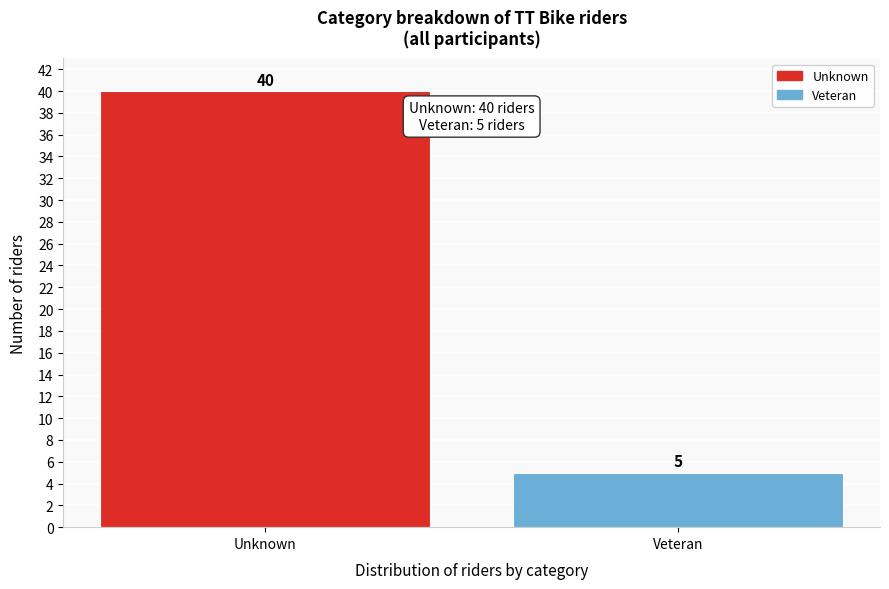

Reading left to right, what are all the values shown in this chart?

Unknown=40	Veteran=5